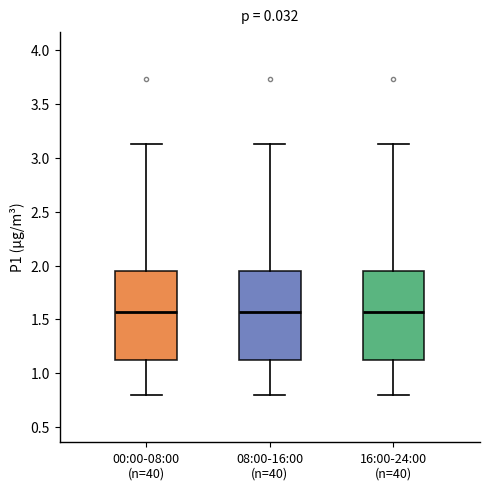

Reading left to right, read every box against the y-axis: the position of its median line, the range the box covers, and the ends of its whiskers. The values are not printed on the chart, so give them approximately, as read against the axis.

00:00-08:00 (n=40): median 1.55, box 1.10 to 1.95, whiskers 0.80 to 3.15
08:00-16:00 (n=40): median 1.55, box 1.10 to 1.95, whiskers 0.80 to 3.15
16:00-24:00 (n=40): median 1.55, box 1.10 to 1.95, whiskers 0.80 to 3.15